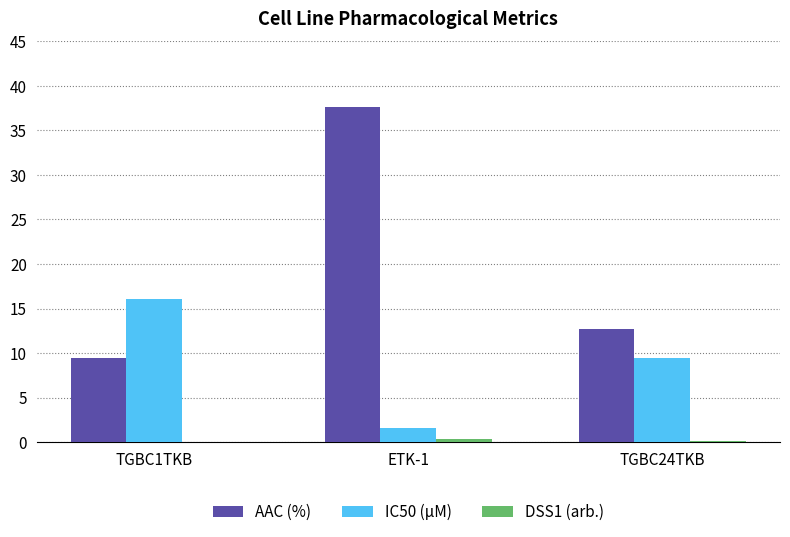

What is the highest value of the IC50 (µM) series?

16.1